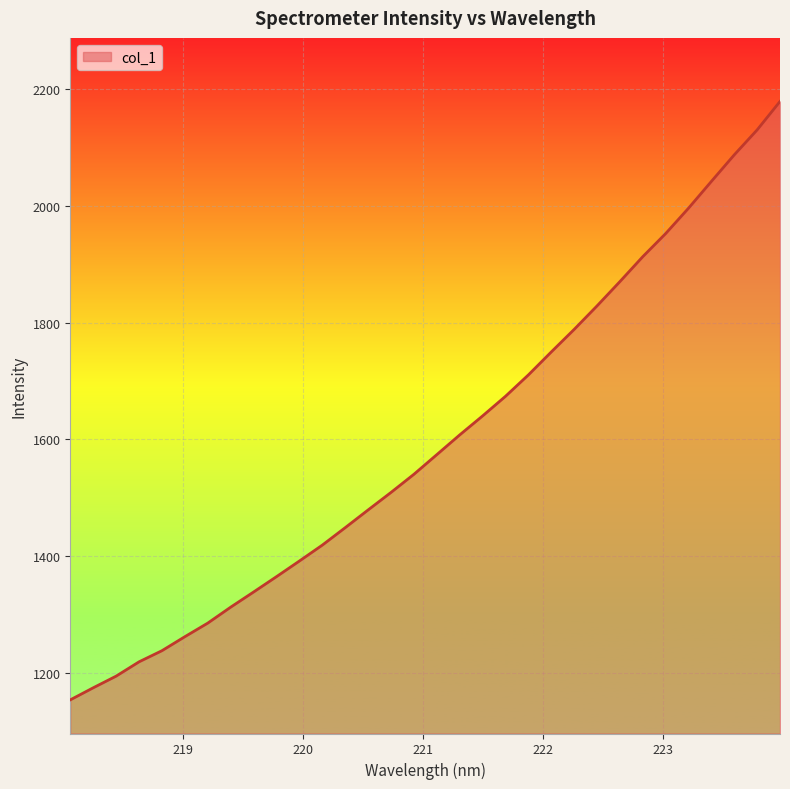

What is the difference between the maximum and minimum values?

1025.8